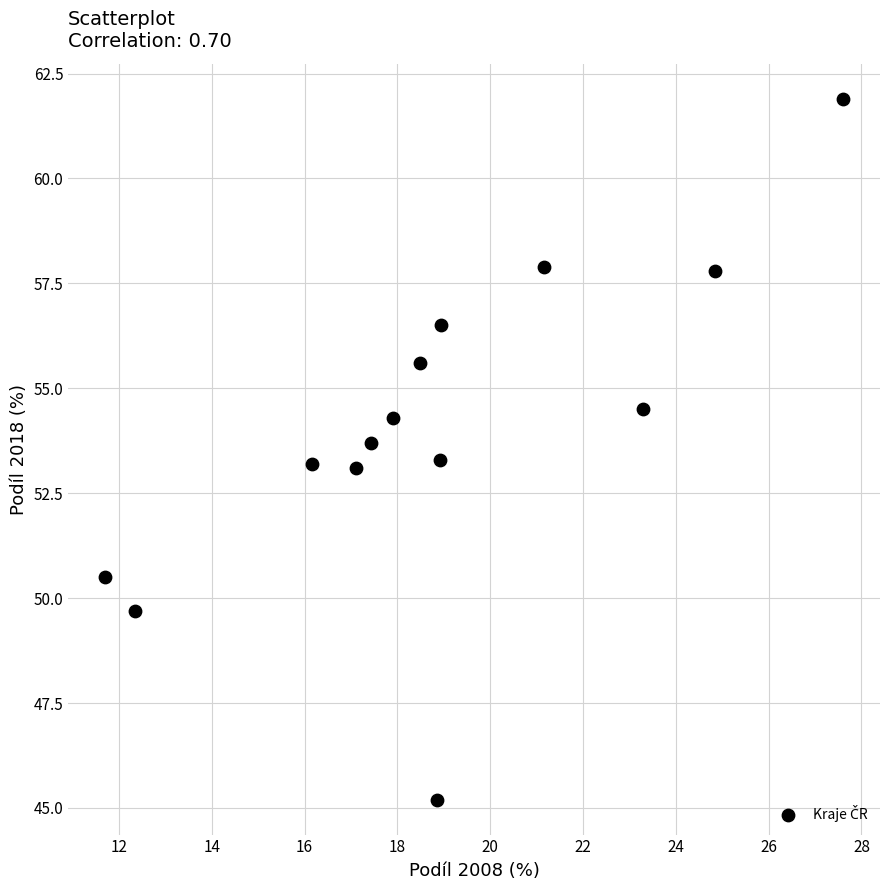

What is the range of X values (max minus min)?

15.9